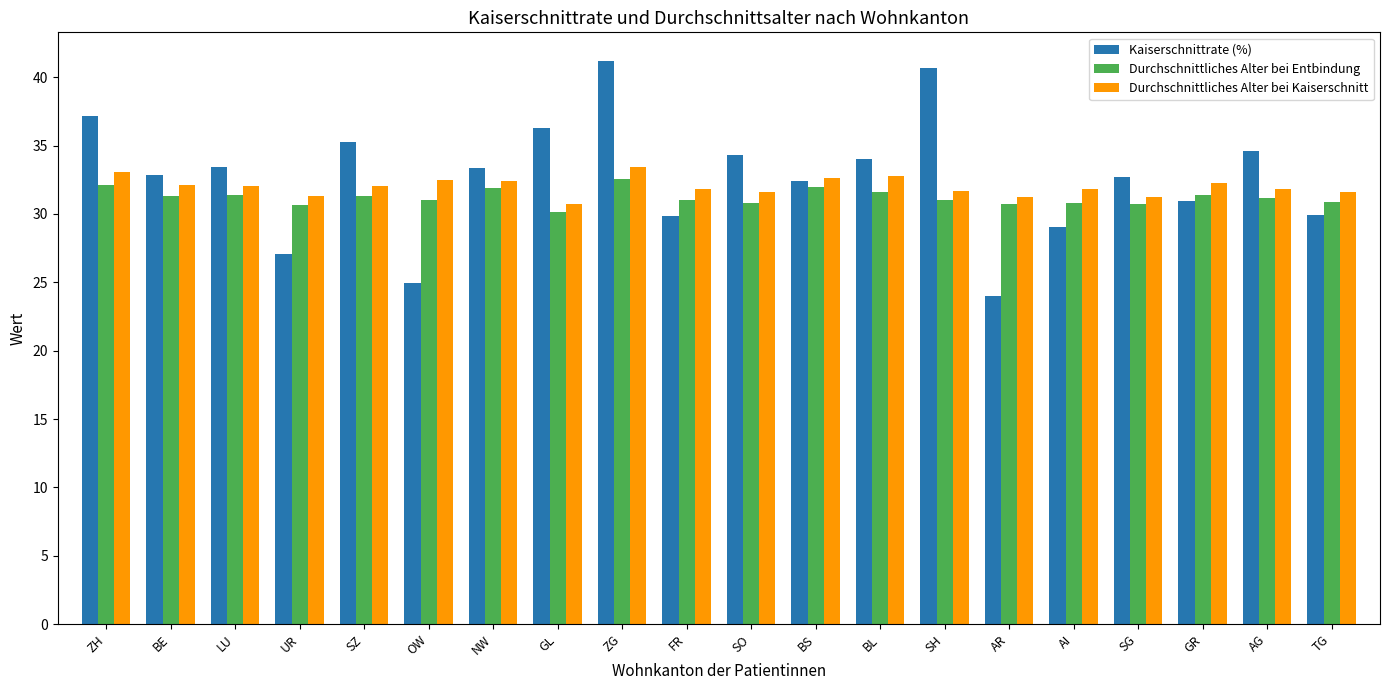

What position from the left is AI?

16